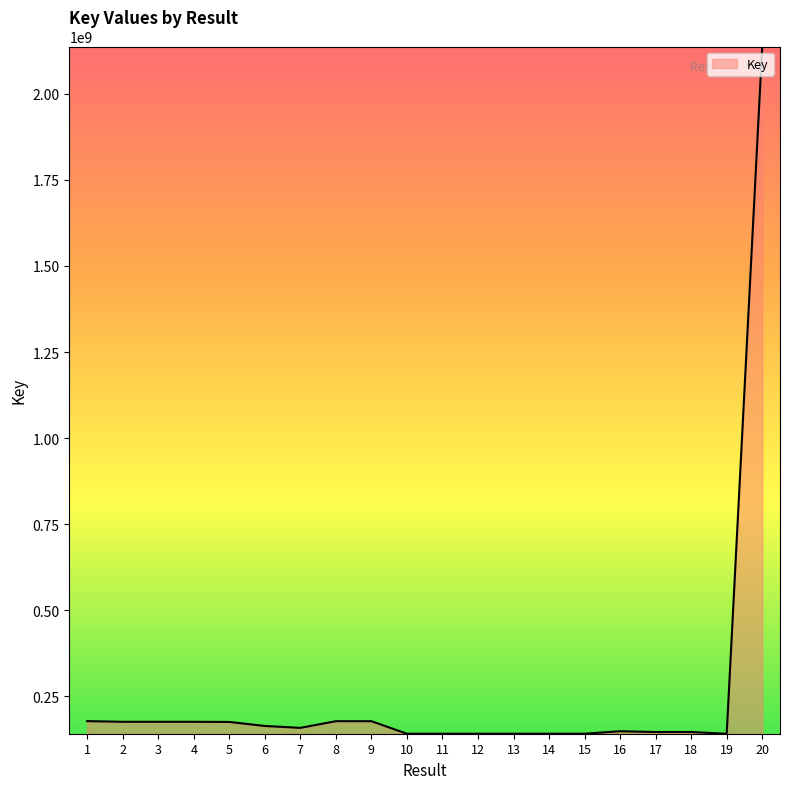

What is the minimum value shown in the chart?

141014008